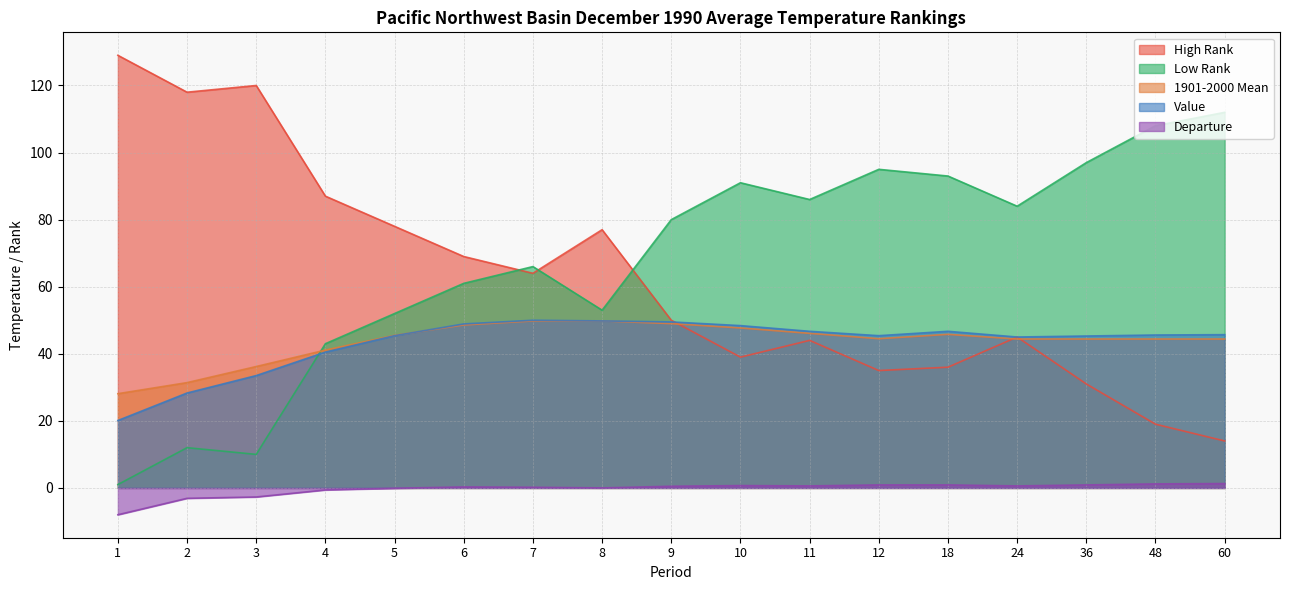

What are all the series names shown in the legend?

High Rank, Low Rank, 1901-2000 Mean, Value, Departure